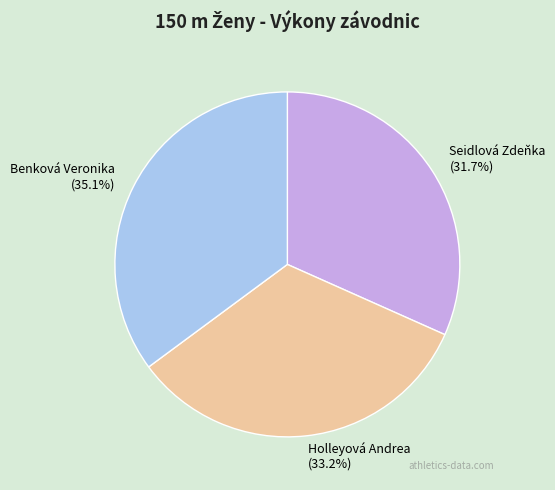

What percentage is NOT represented by Seidlová Zdeňka?

68.3%